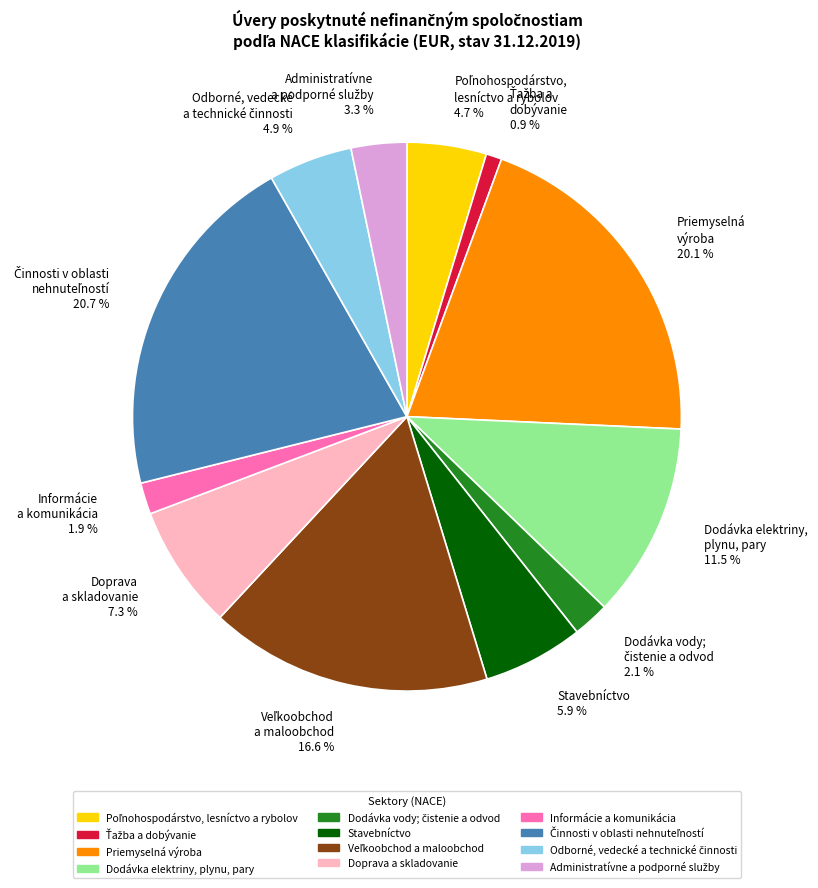

Which has a higher value, Doprava a skladovanie 7.3 % or Stavebníctvo 5.9 %?

Doprava a skladovanie 7.3 %